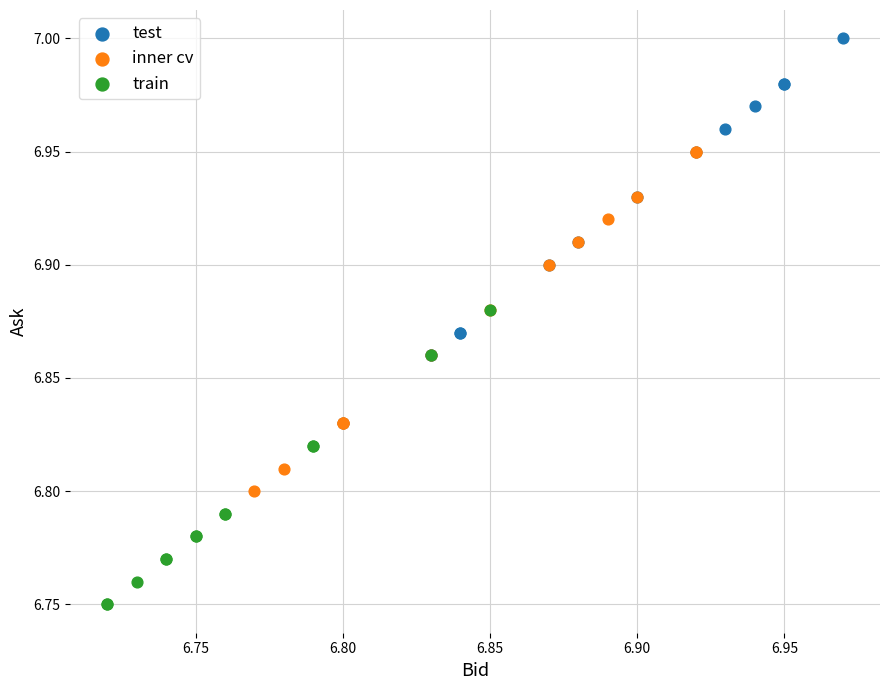

Which series contains the highest Y value?

test